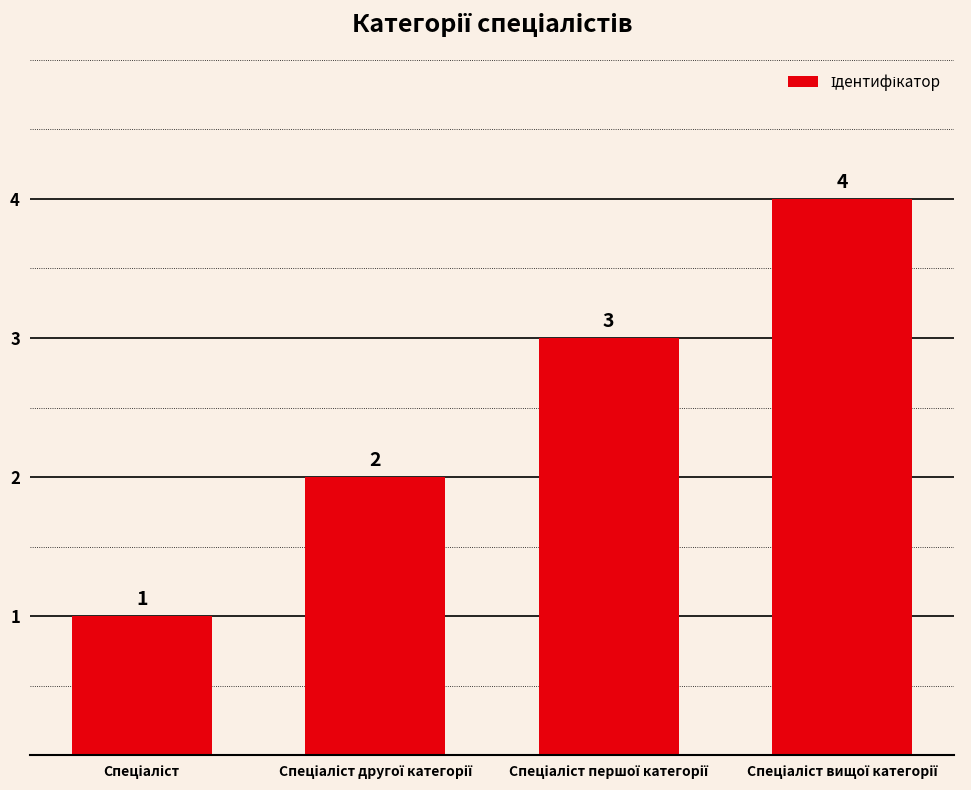

Reading right to left, list all the values displayed in this chart.

4	3	2	1